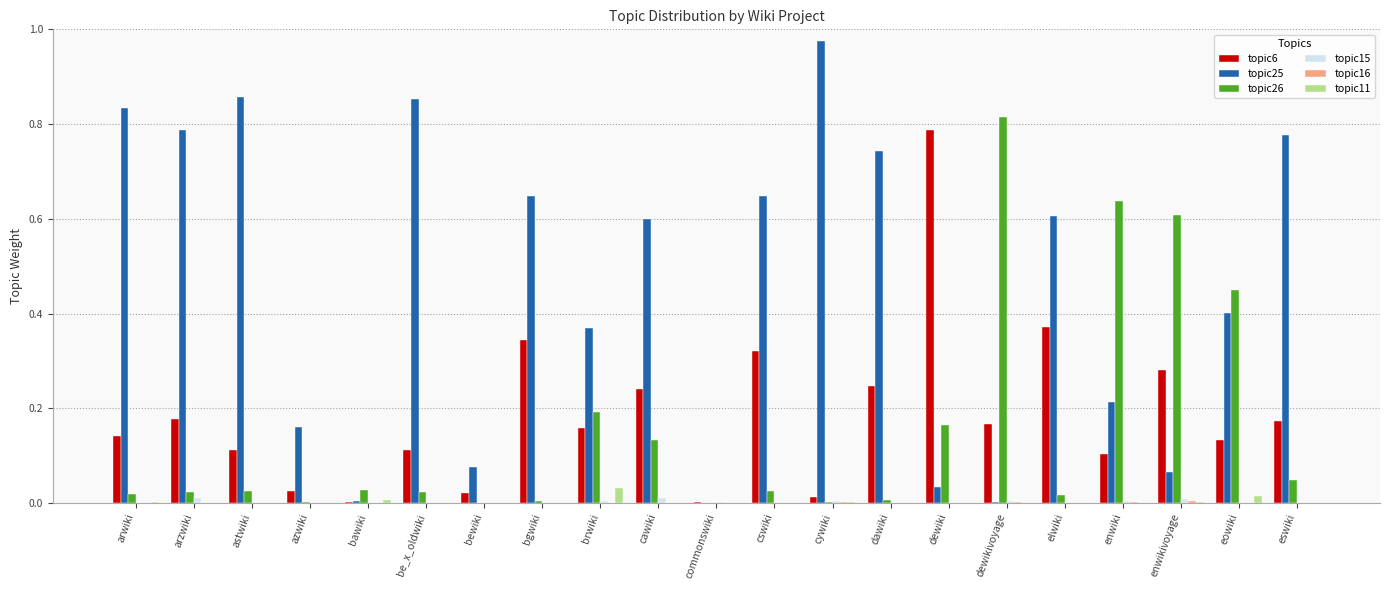

Which label corresponds to the largest value in the chart?

cywiki